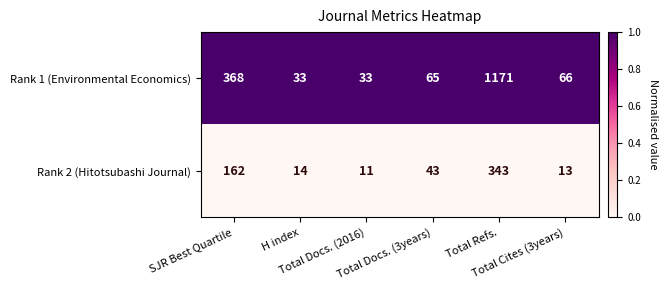

Which series has the largest total across all categories?

Rank 1 (Environmental Economics)